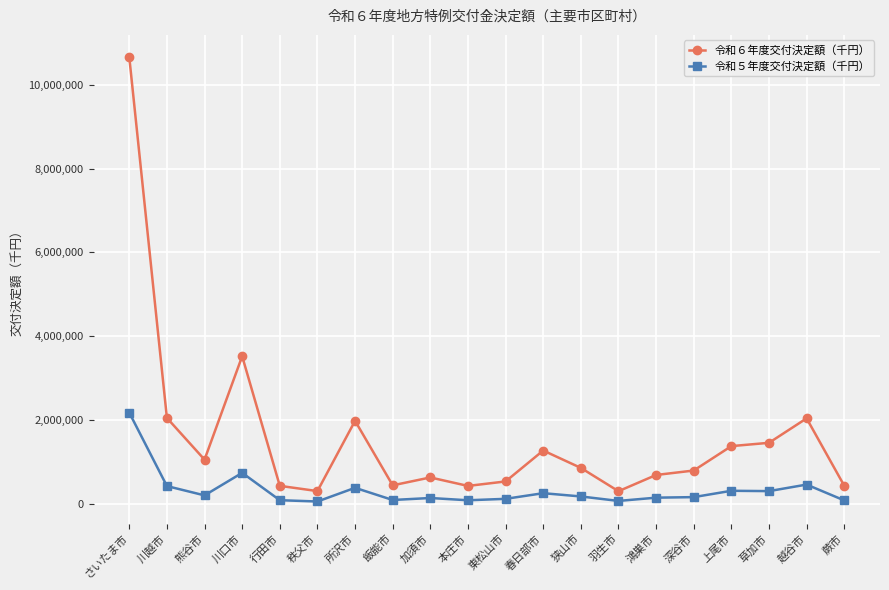

At which label is 令和６年度交付決定額（千円） closest to 5481528?

川口市